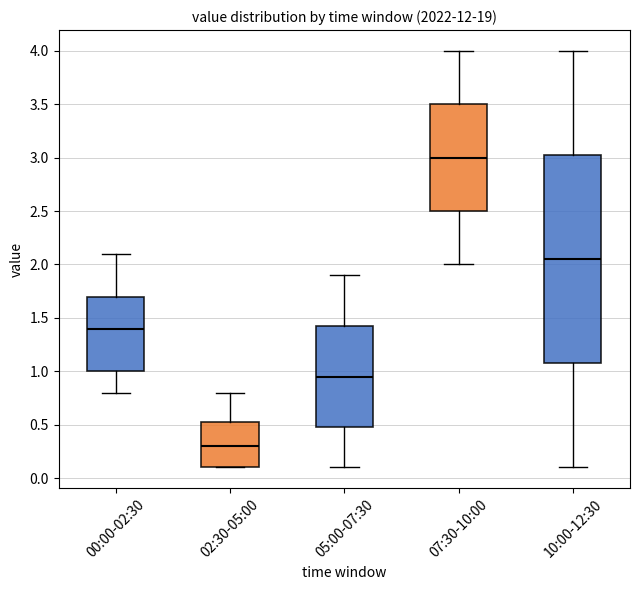

Which box is the tallest, from its lower edge to its upper edge?

10:00-12:30